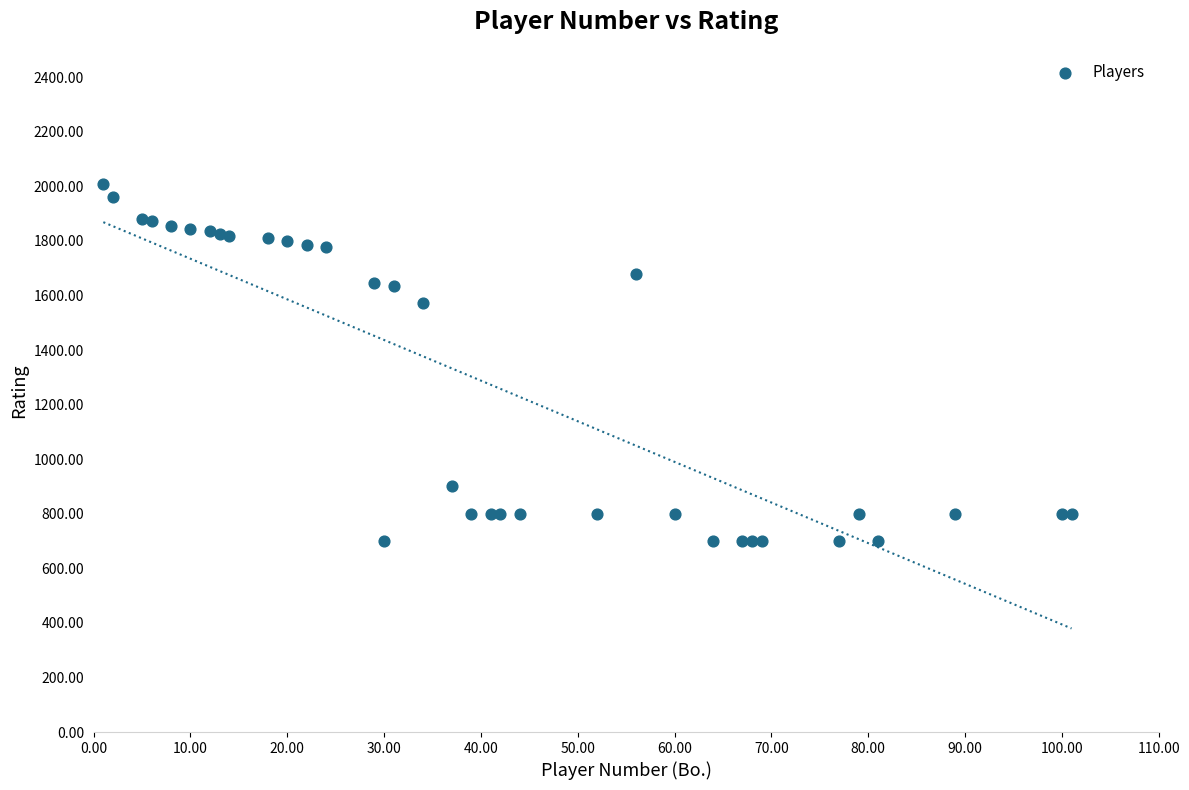

What Y value in the scatter plot is closest to 1354?

1572